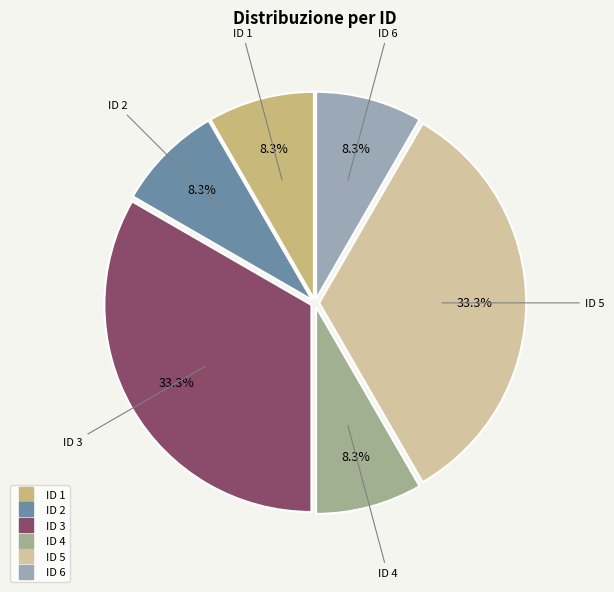

Is there any slice that represents more than half of the pie?

No